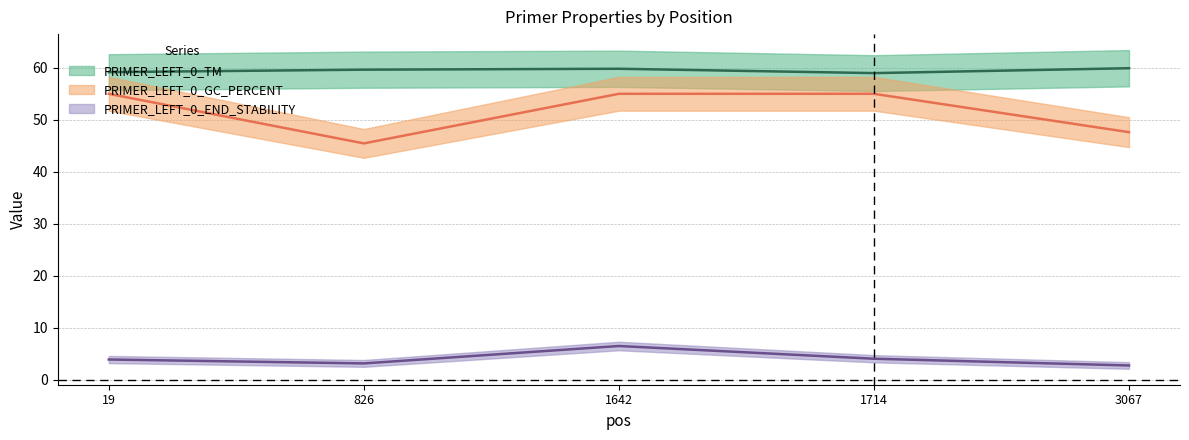

Does the chart display data point markers on the line(s)?

No